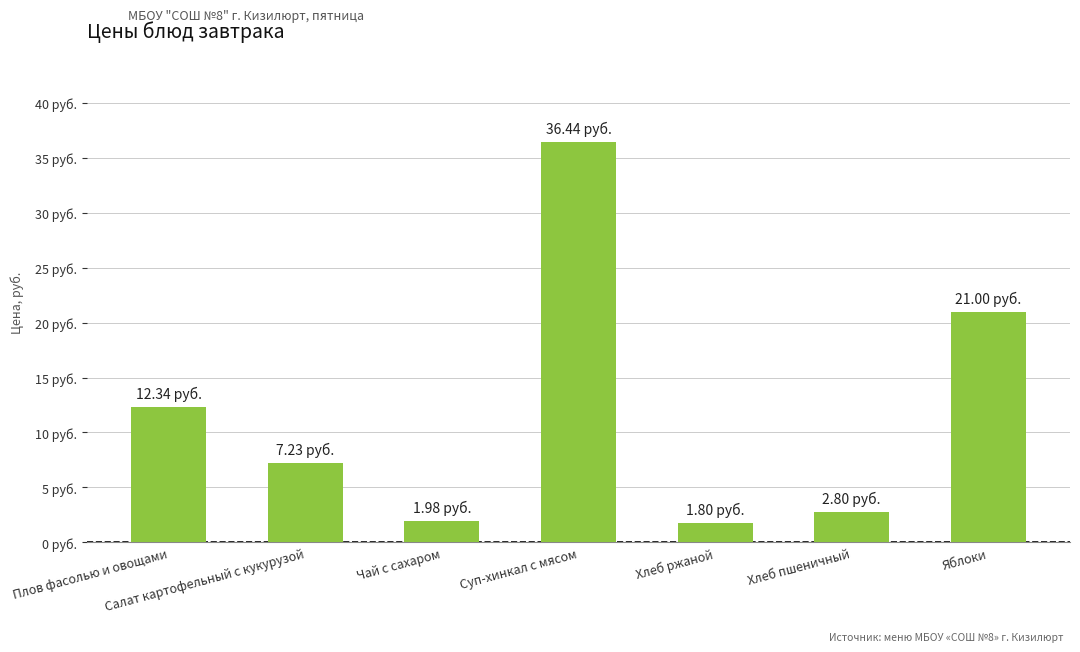

At which label does the data first exceed 7?

Плов фасолью и овощами